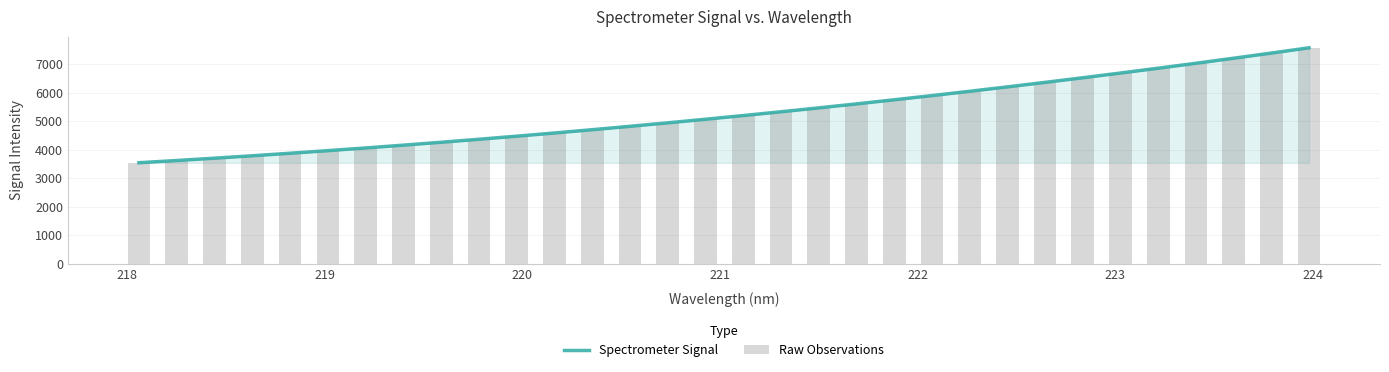

What is the value of the Raw Observations bar at the 27th from the left?

6693.7